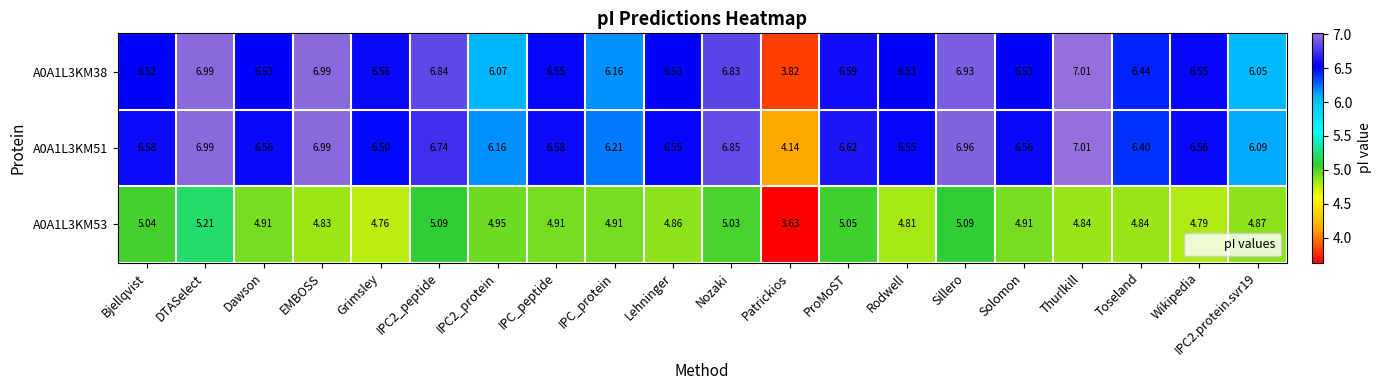

Which category has the lowest value across all series?

Patrickios